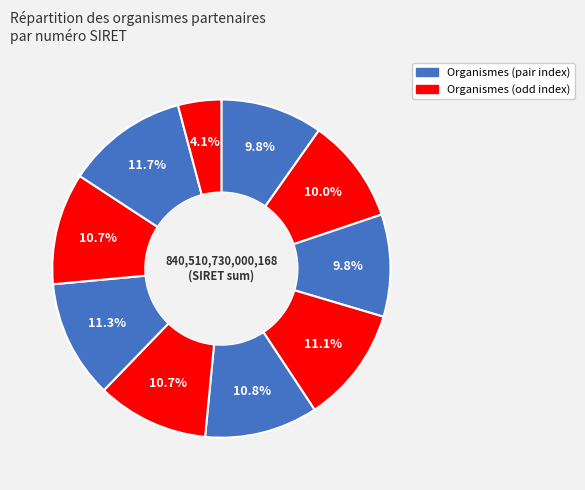

To the nearest percent, what is the average slice percentage?

10%